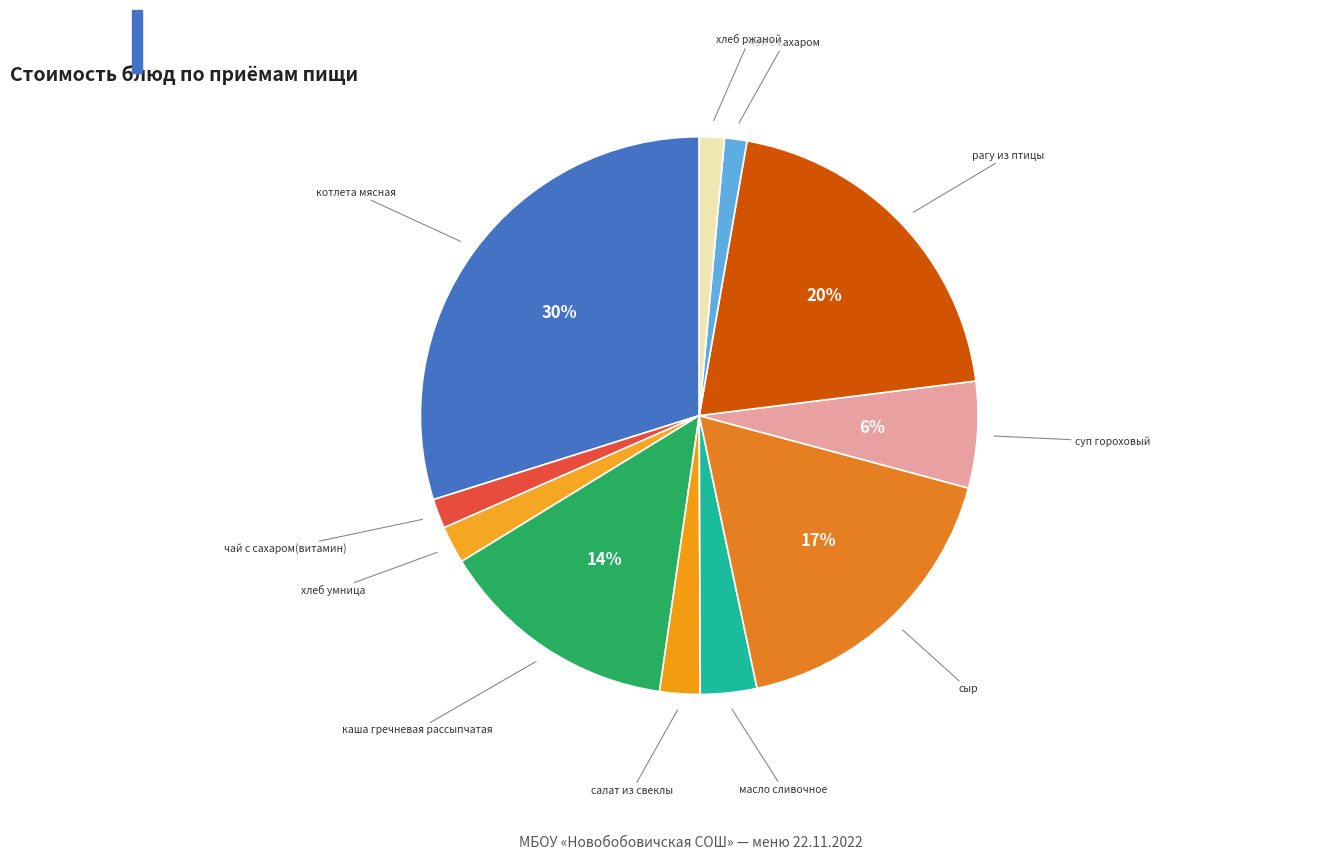

Which category has the smallest portion of the pie?

чай с сахаром